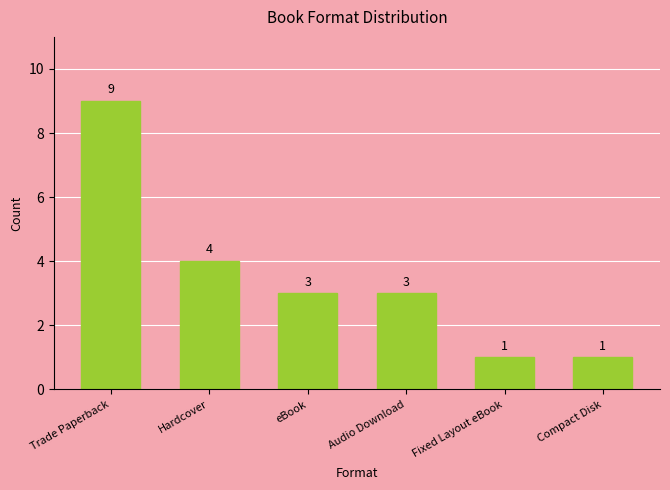

What is the difference between the values at Trade Paperback and Compact Disk?

8